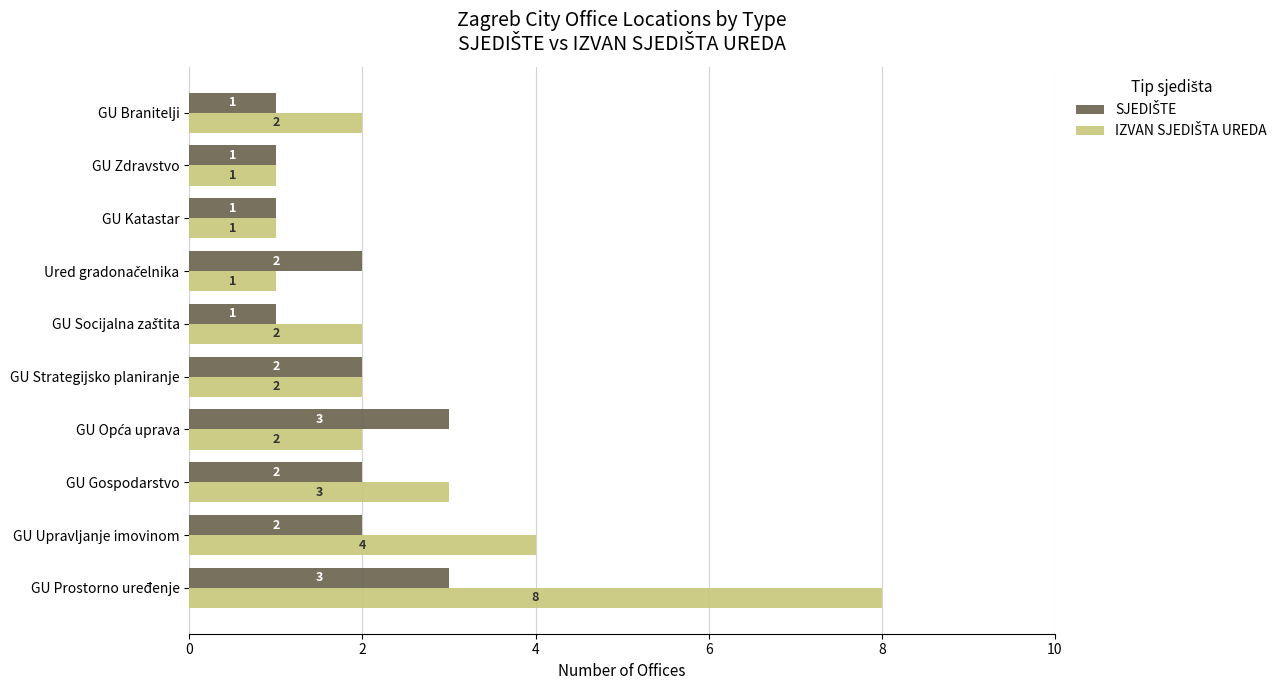

At which category is the sum across all series the highest?

GU Prostorno uređenje